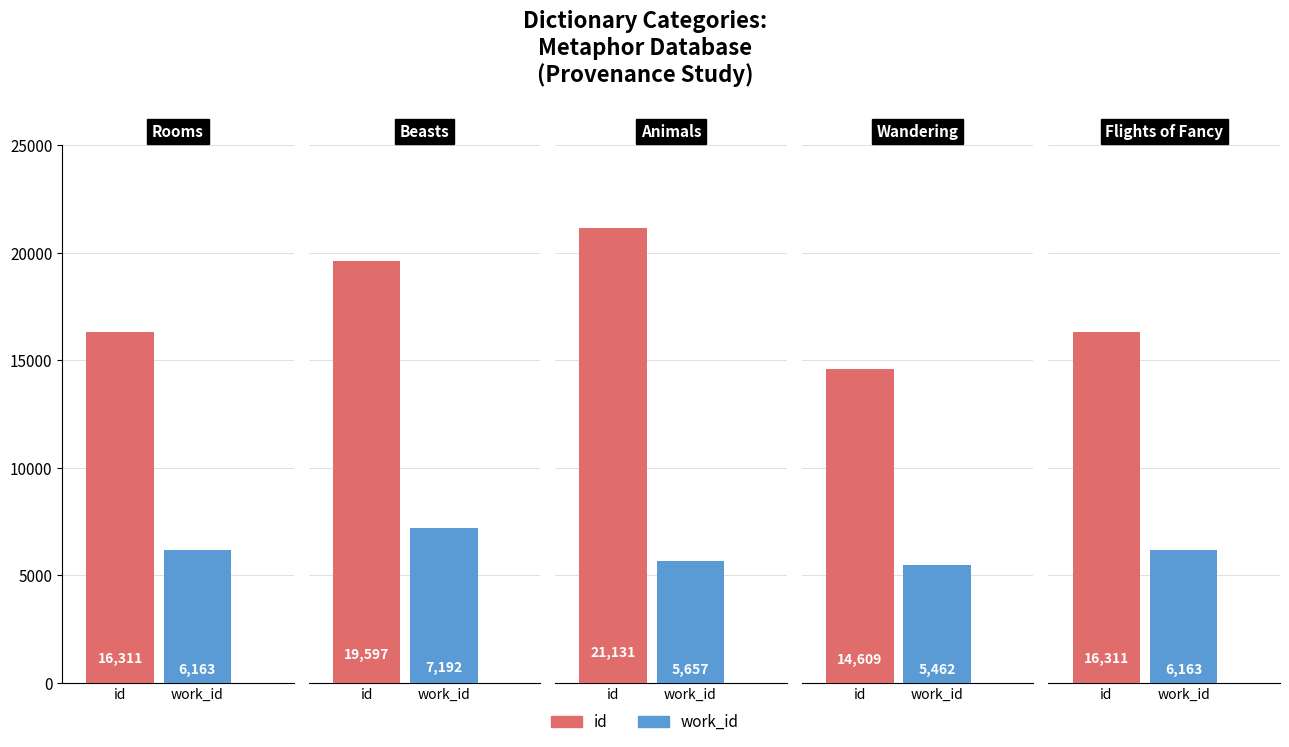

Where is id nearest to the value 17870?

Rooms